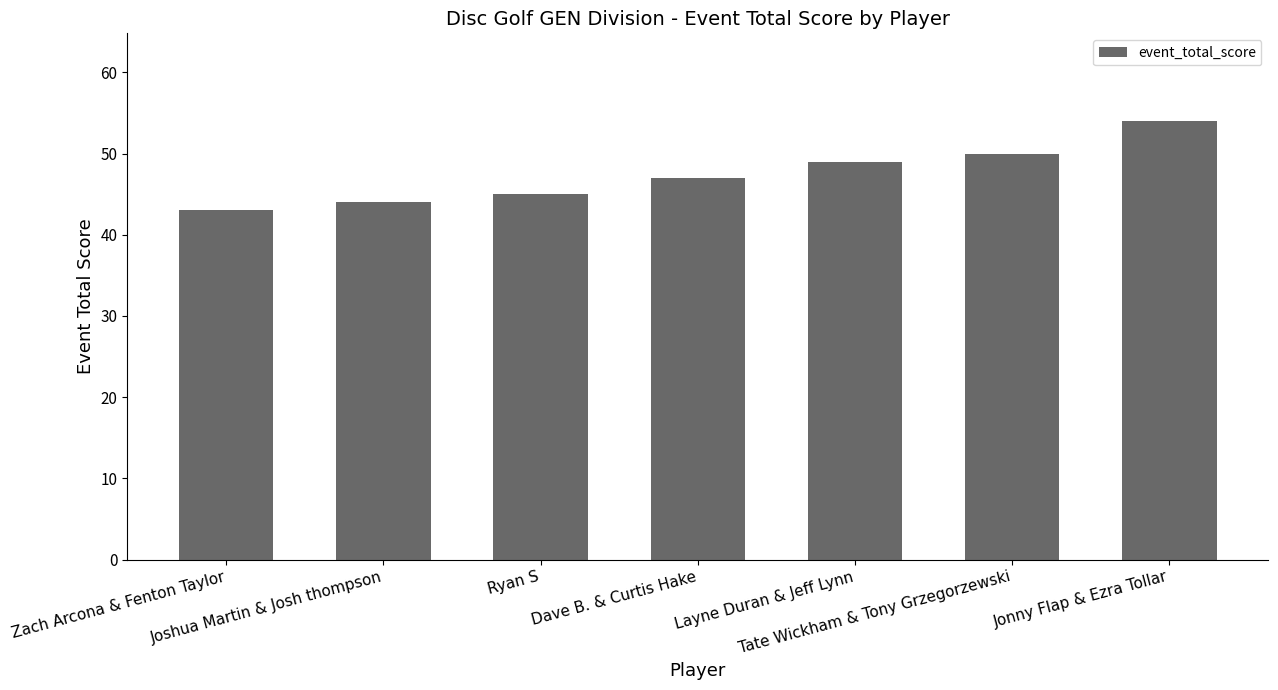

List the labels in order of value, smallest first.

Zach Arcona & Fenton Taylor, Joshua Martin & Josh thompson, Ryan S, Dave B. & Curtis Hake, Layne Duran & Jeff Lynn, Tate Wickham & Tony Grzegorzewski, Jonny Flap & Ezra Tollar